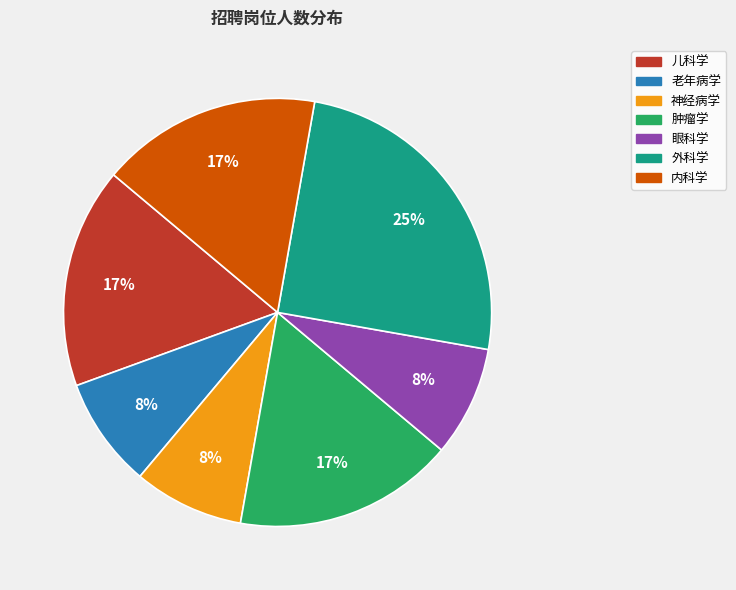

Is there a majority slice in this chart?

No